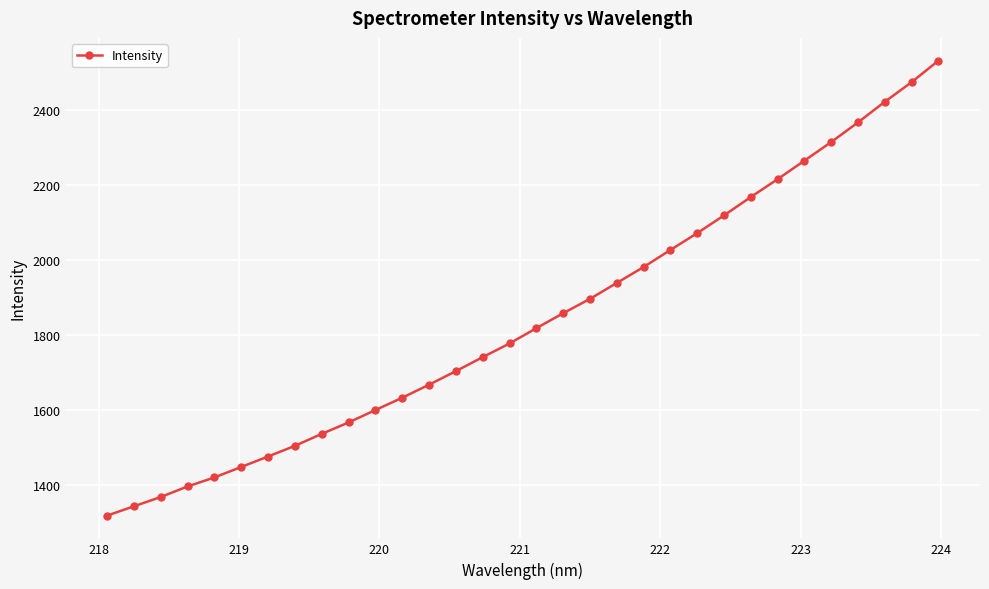

What is the difference between the maximum and minimum values?

1214.9